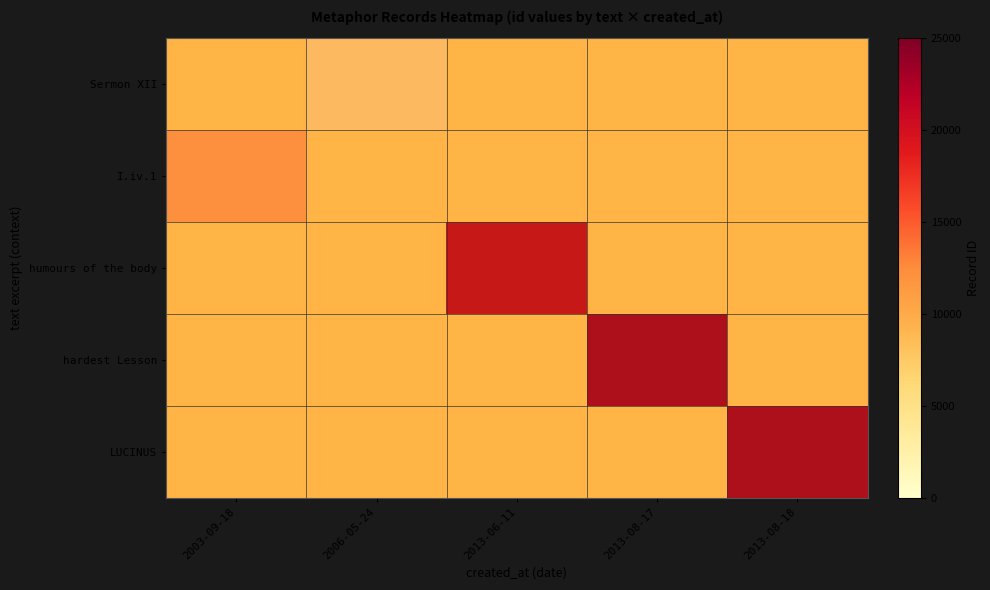

At 2013-06-11, list the series in order from smallest to largest.

Sermon XII, I.iv.1, hardest Lesson, LUCINUS, humours of the body